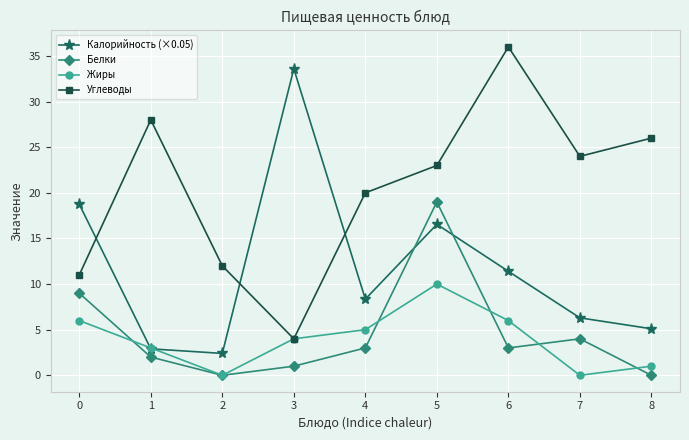

Does the chart display data point markers on the line(s)?

Yes